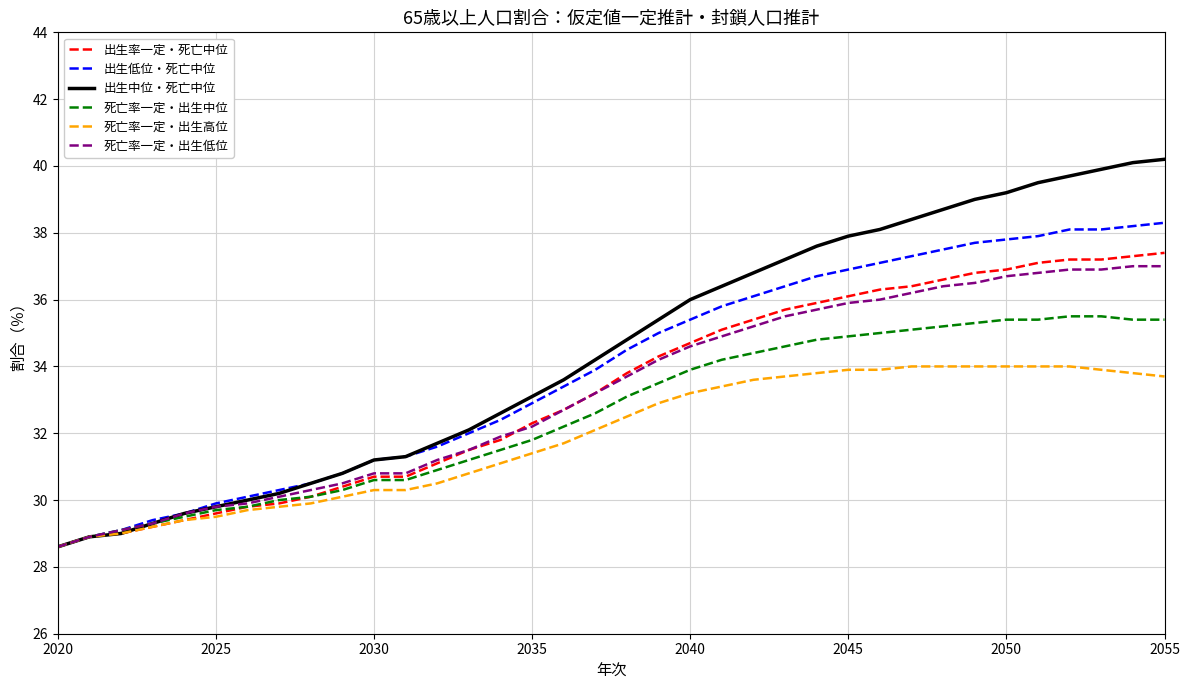

Which series has the widest spread of values?

出生中位・死亡中位